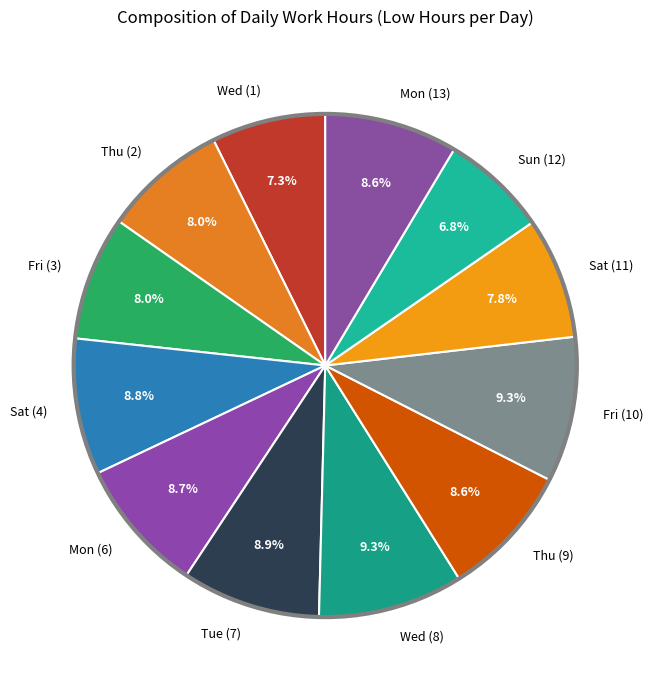

What is the ratio of the value at Thu (9) to the value at Thu (2)?

1.1